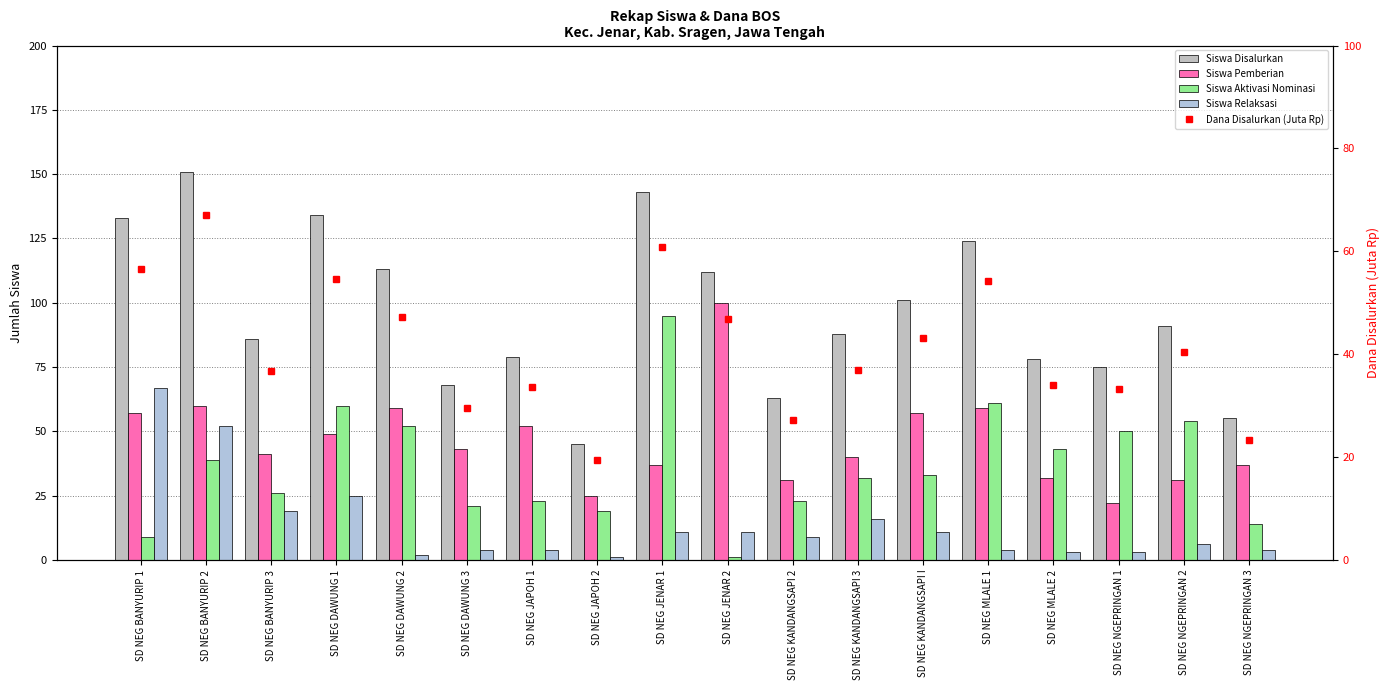

What is the difference between the highest and lowest values at SD NEG MLALE 2?

75.0